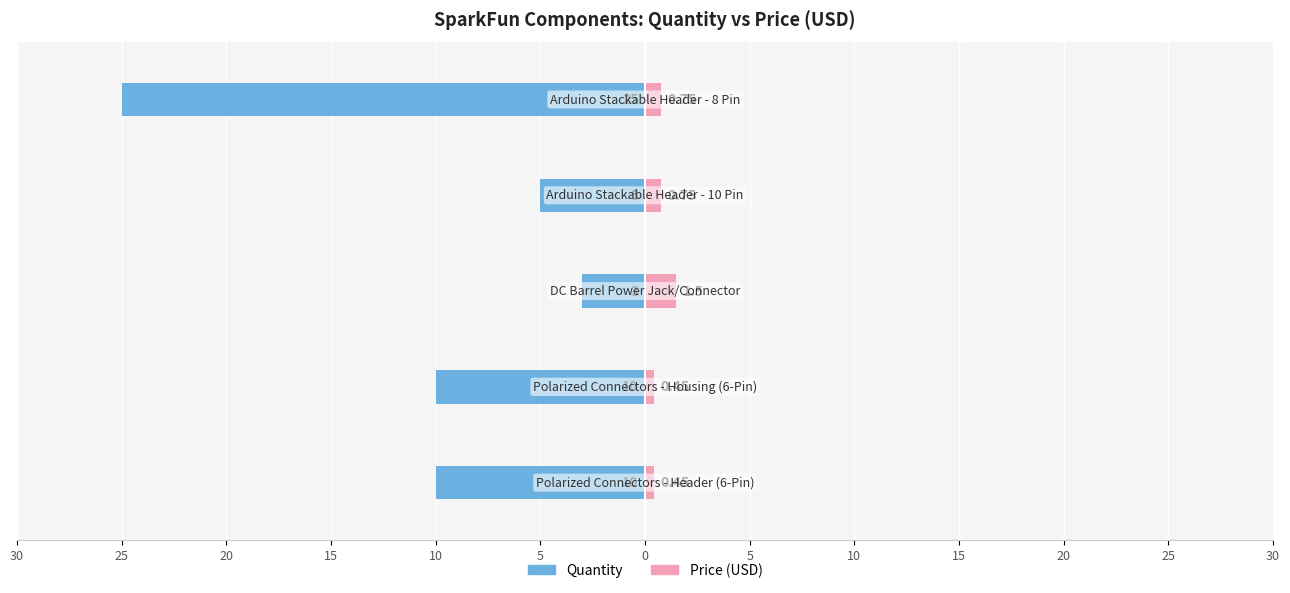

What is the difference between the maximum and minimum values in the Price (USD) series?

1.1